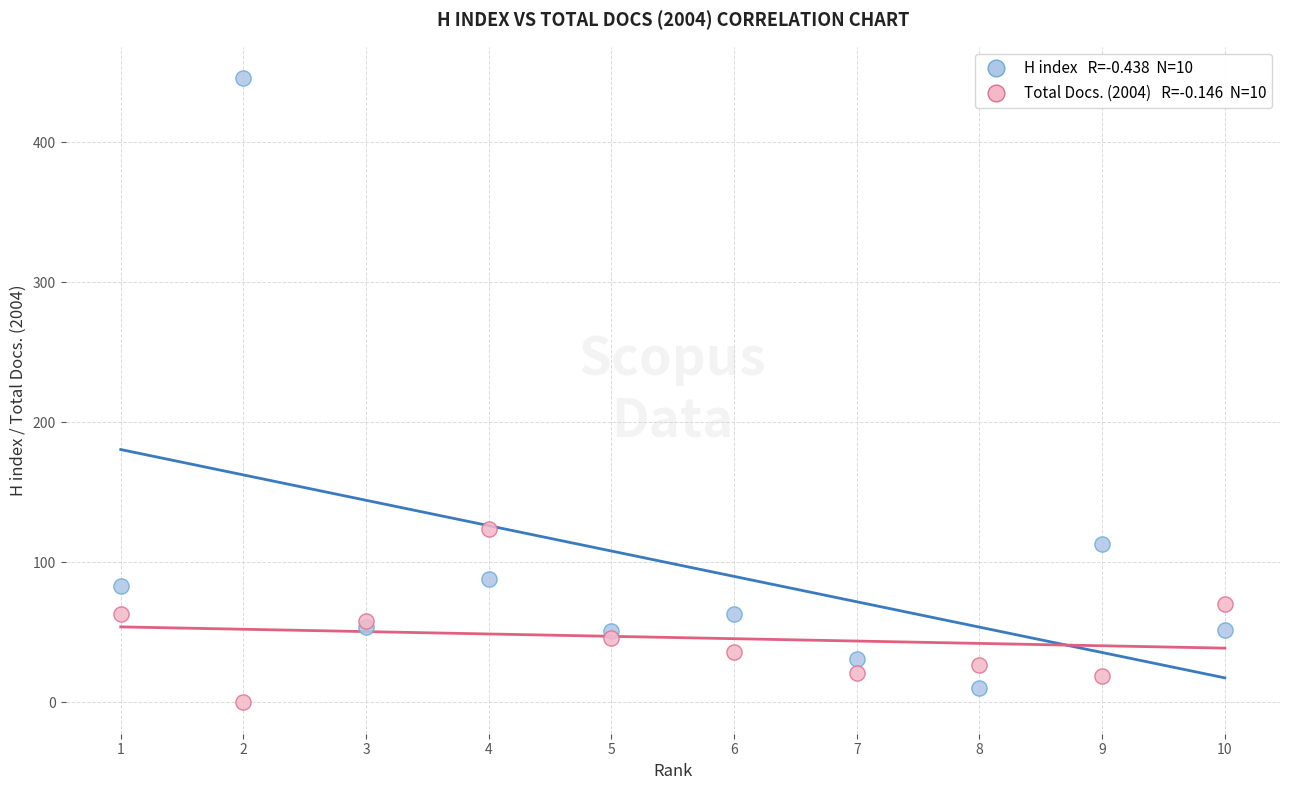

Across all series, what Y value is closest to 223?

124